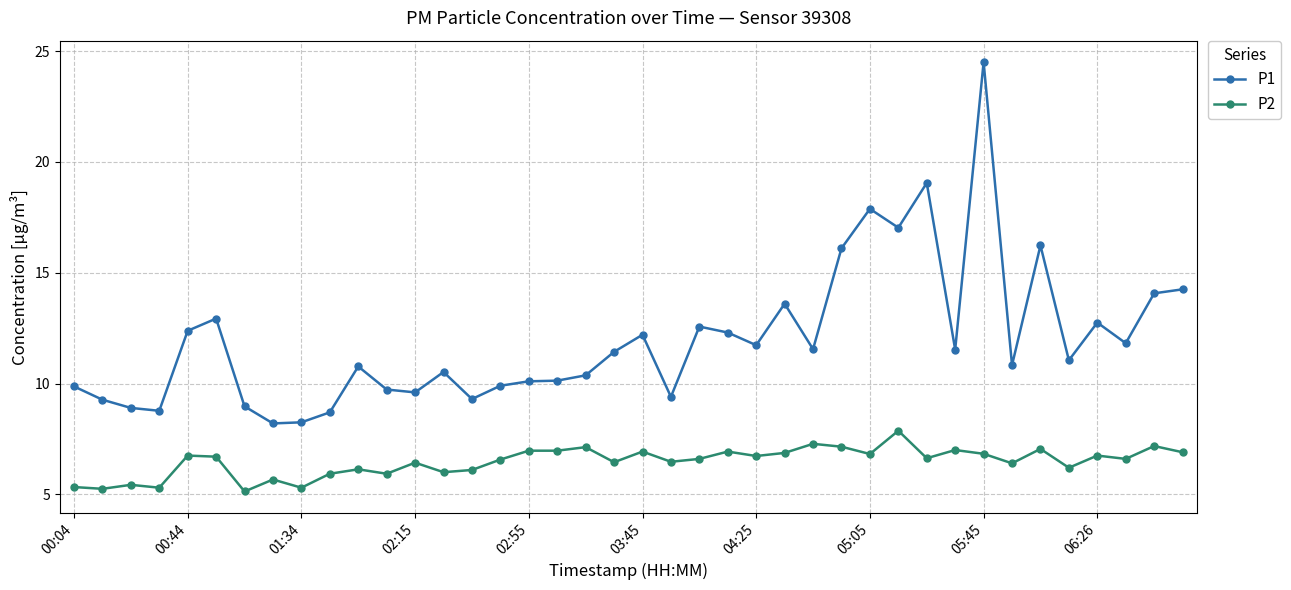

What is the smallest value displayed?

5.1